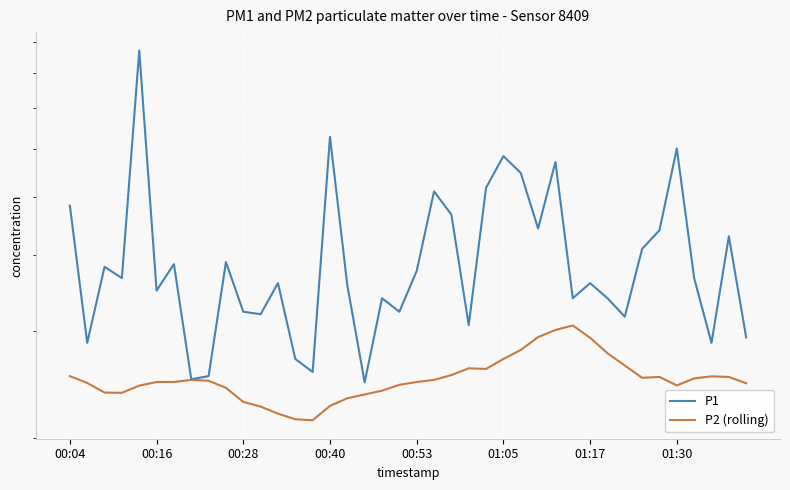

True or false: P2 (rolling) and P1 intersect in this chart.

False